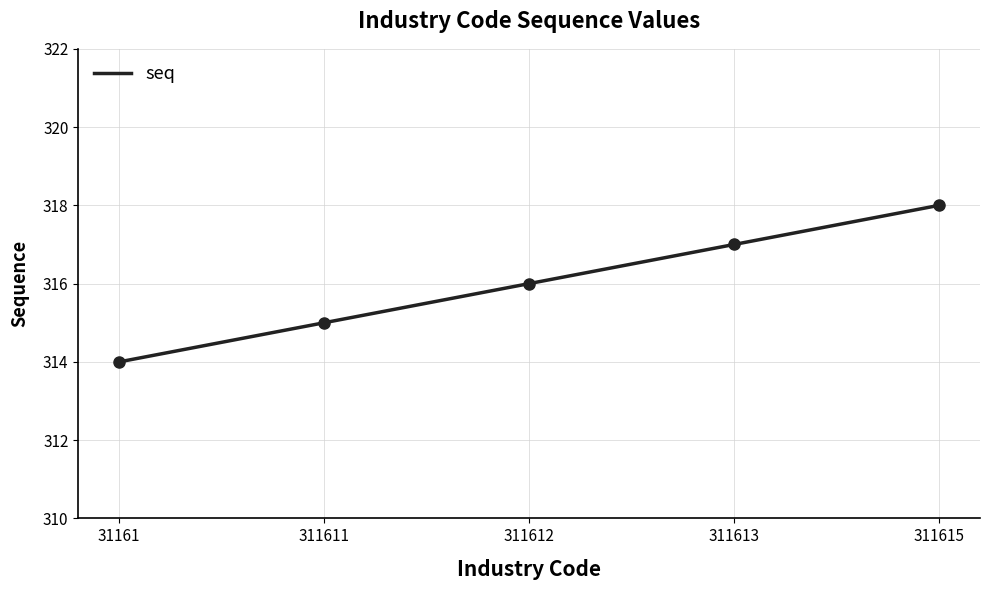

What is the sum of the values at 311612 and 311613?

633